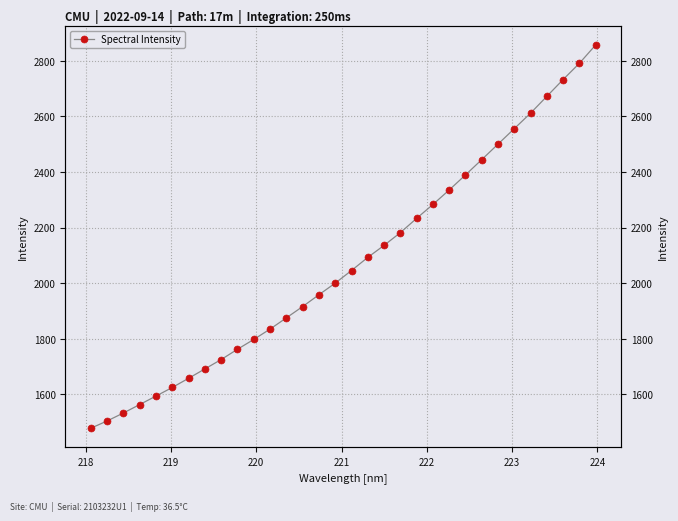

The value at 15 is 3072.7. True or false?

False